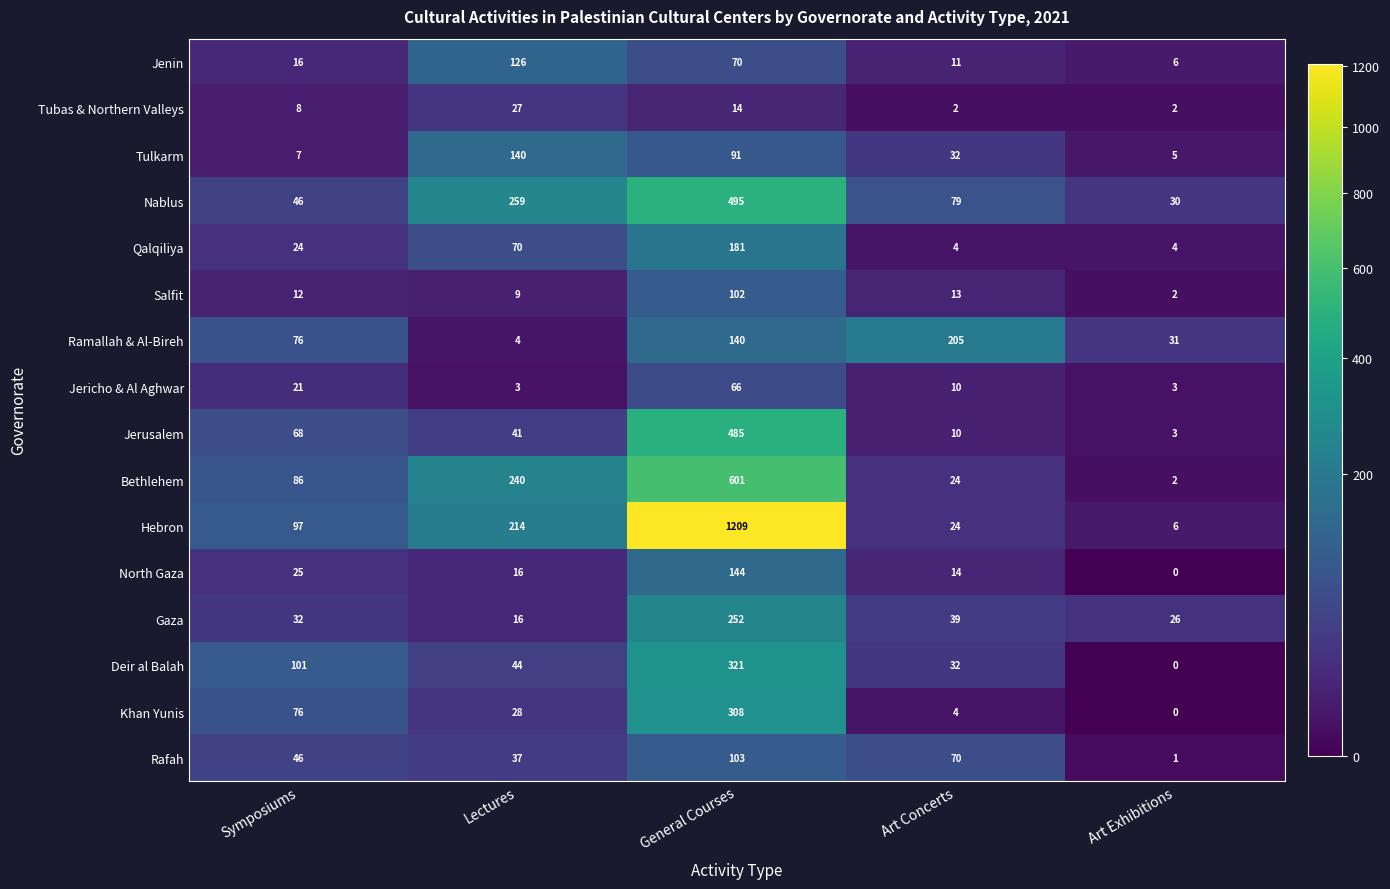

True or false: Salfit has a value of 31 at General Courses.

False